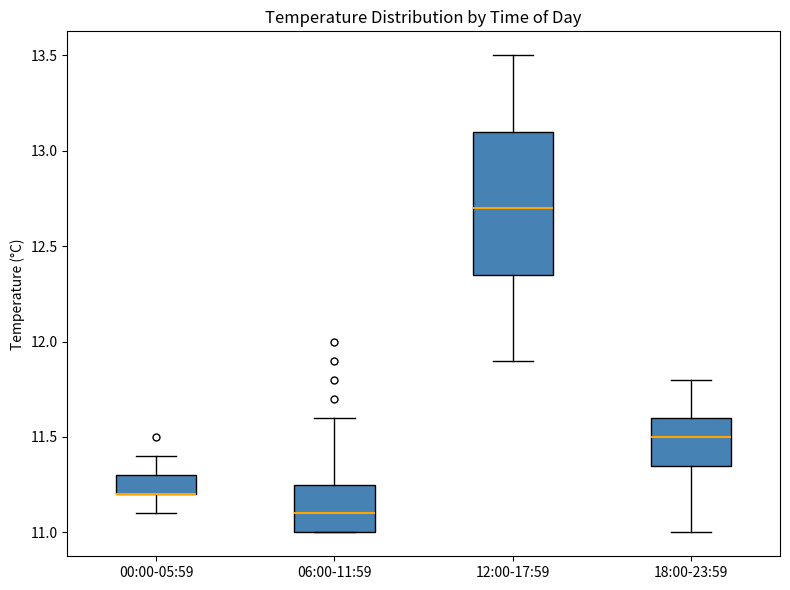

Where is the lower edge of the box for 06:00-11:59 on the y-axis? The values are not printed on the chart, so give them approximately, as read against the axis.

11.00